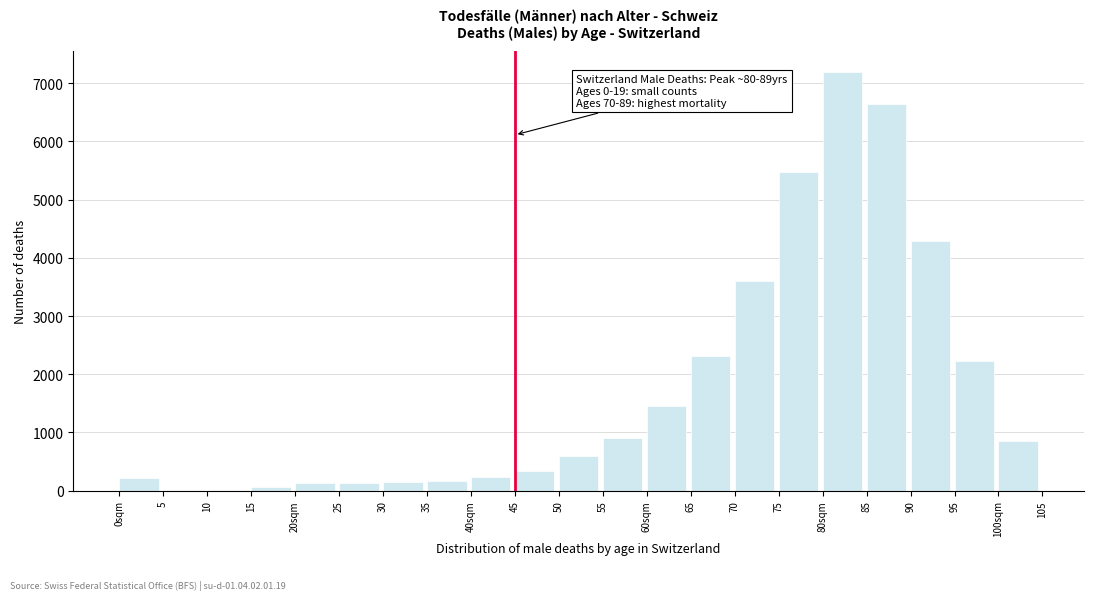

What is the ratio of the value at 70 to the value at 60sqm?

2.5